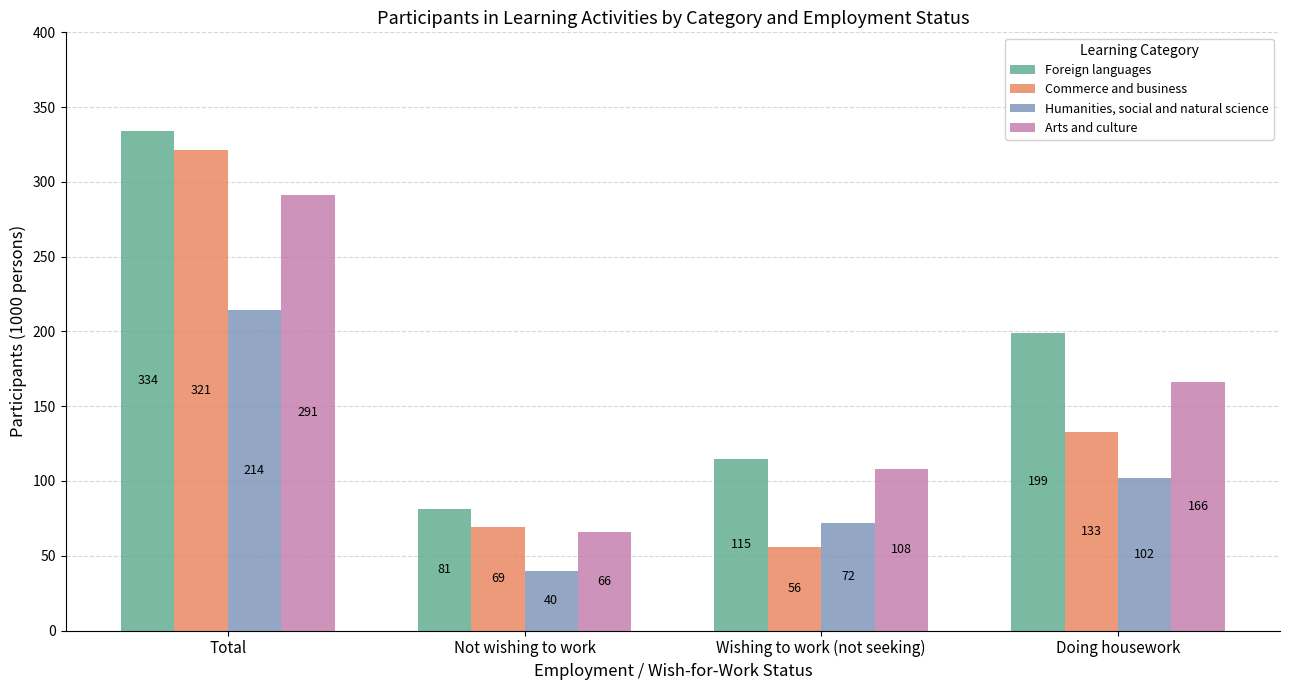

Is it true that Commerce and business equals 21 at Not wishing to work?

False